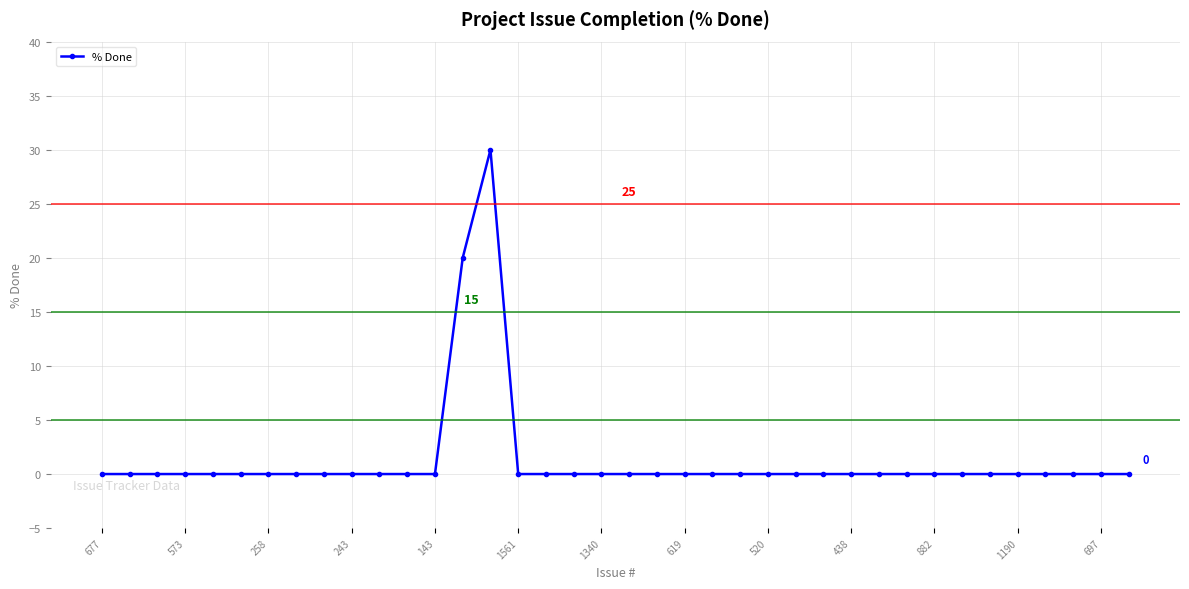

True or false: there are more than 0 points higher than both neighbors.

True